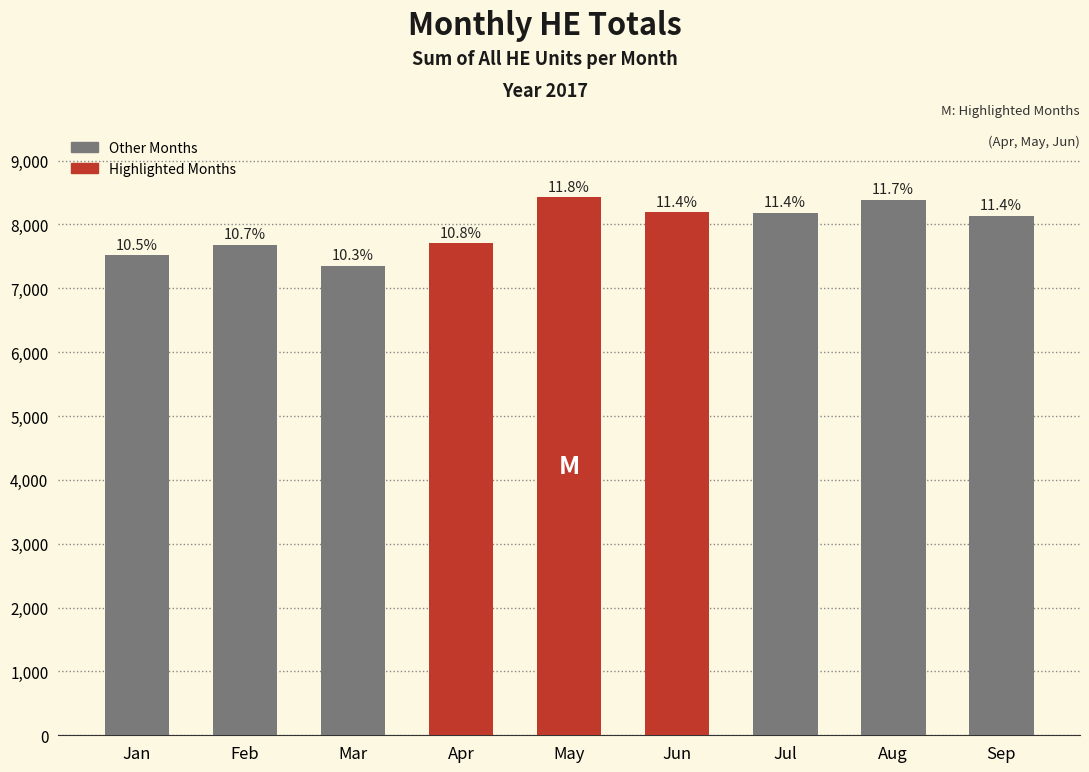

What is the change in value from Mar to May?

+1072